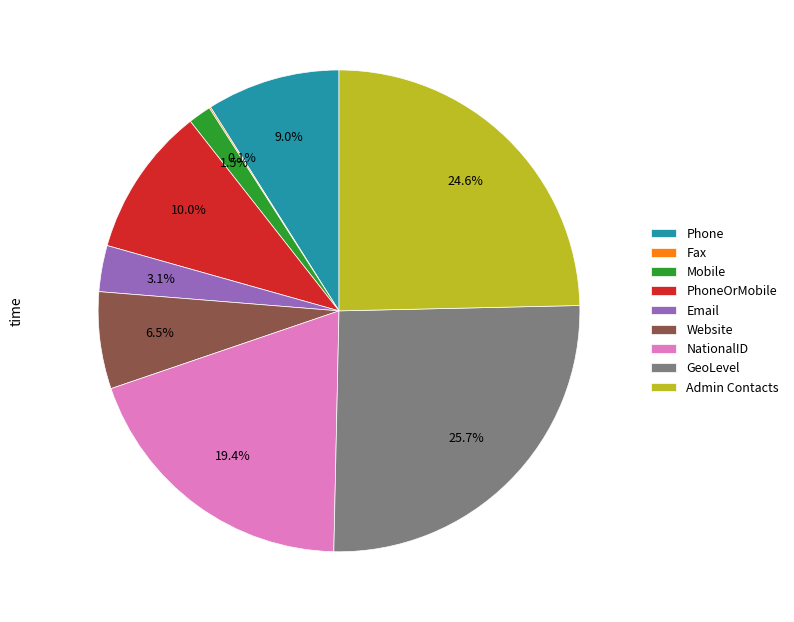

To the nearest percent, what is the difference between the Mobile and NationalID slice percentages?

18%